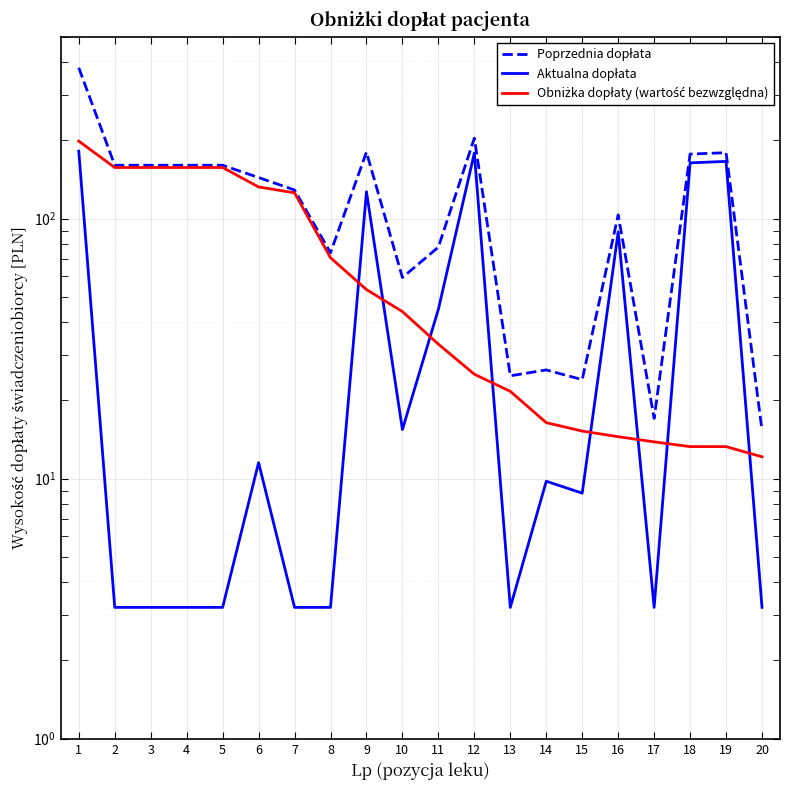

Reading left to right, what are all the values shown in this chart?

Poprzednia dopłata: 380.8	160.6	160.6	160.6	160.6	144.1	129.0	74.0	180.4	59.4	77.8	204.2	24.9	26.2	24.1	103.5	17.1	177.3	179.5	15.3
Aktualna dopłata: 181.9	3.2	3.2	3.2	3.2	11.5	3.2	3.2	127.0	15.5	44.9	178.9	3.2	9.8	8.8	89.0	3.2	164.0	166.2	3.2
Obniżka dopłaty (wartość bezwzględna): 198.8	157.4	157.4	157.4	157.4	132.5	125.8	70.8	53.4	43.9	32.9	25.2	21.7	16.4	15.2	14.5	13.9	13.3	13.3	12.1